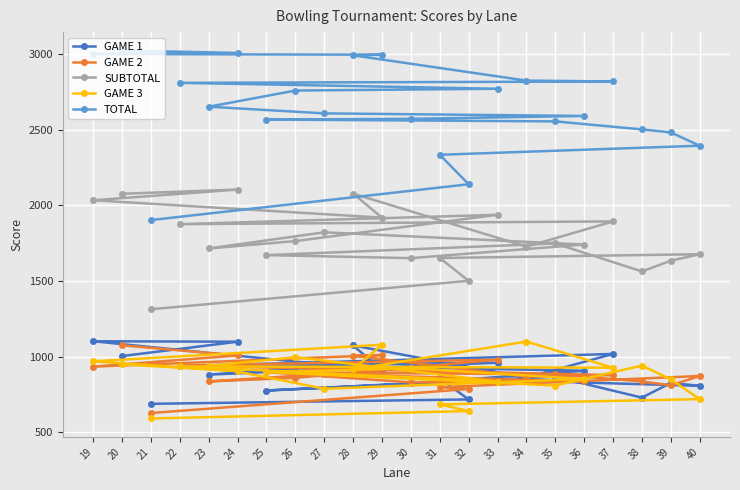

What are all the series names shown in the legend?

GAME 1, GAME 2, SUBTOTAL, GAME 3, TOTAL